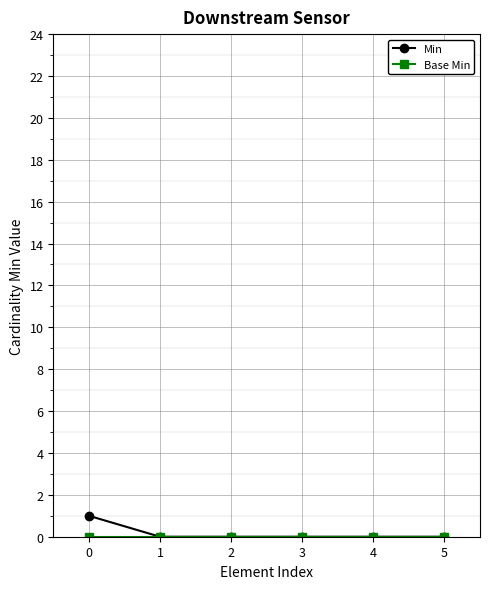

Which series has the widest spread of values?

Min